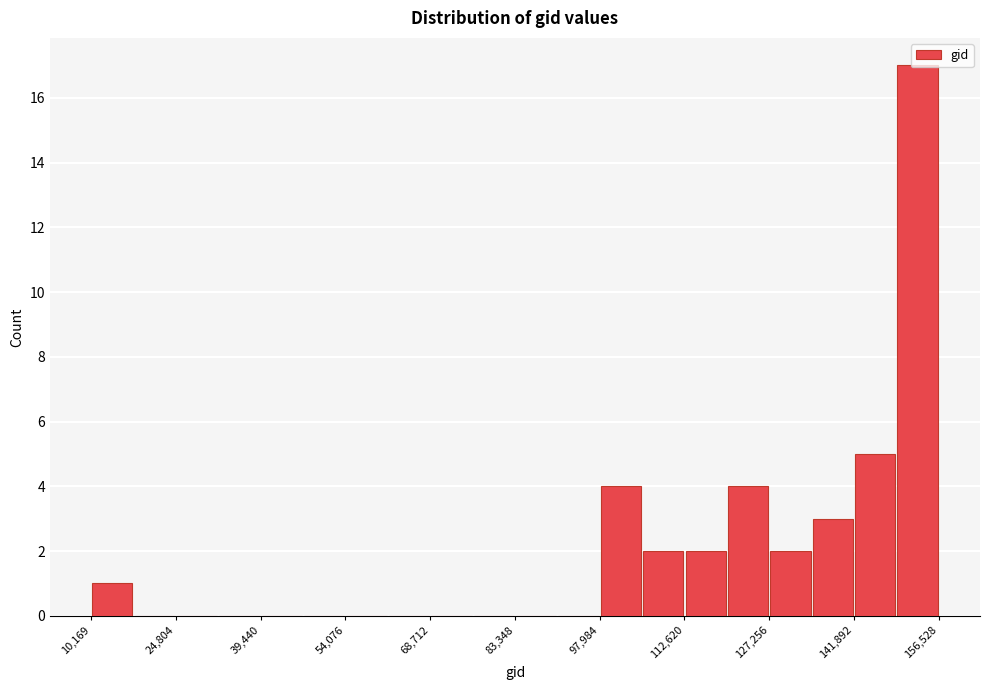

Read against the x-axis, roughly where is the centre of the tallest bar?

152000